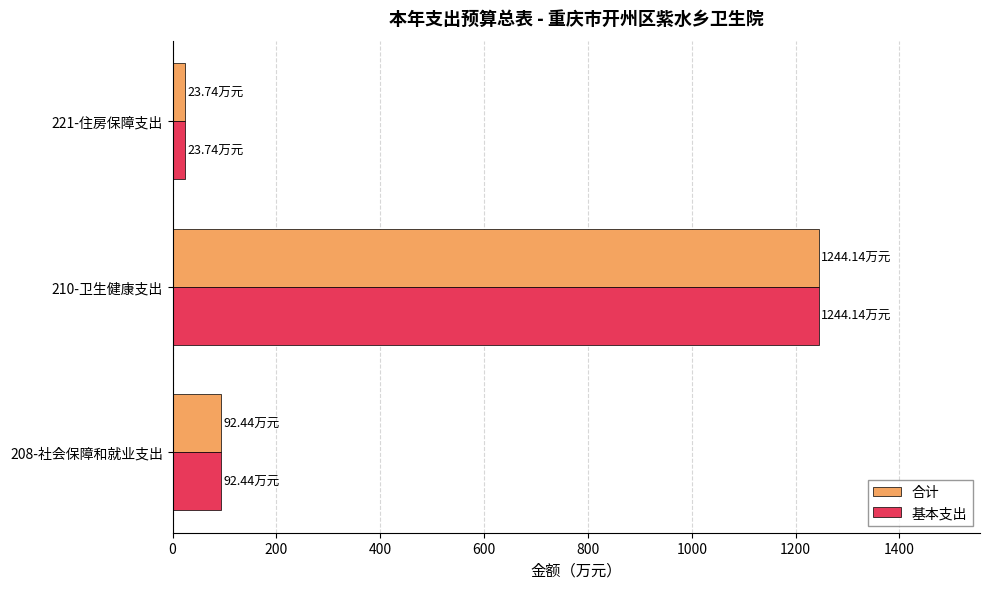

What is the average value of the 基本支出 series?

453.4